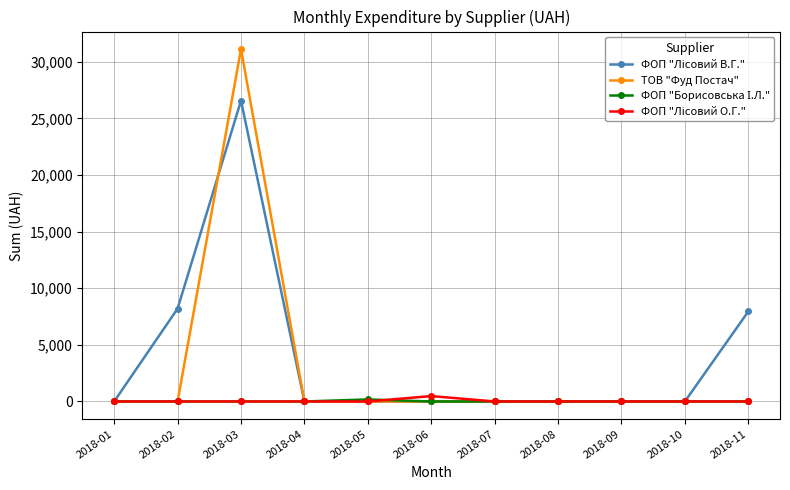

True or false: ТОВ "Фуд Постач" has a value of -10544.1 at 2018-04.

False